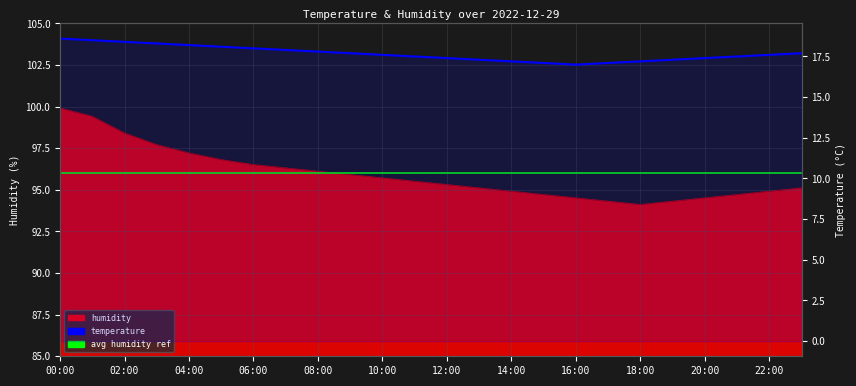

What is the difference between the temperature values at 18:00 and 03:00?

1.1